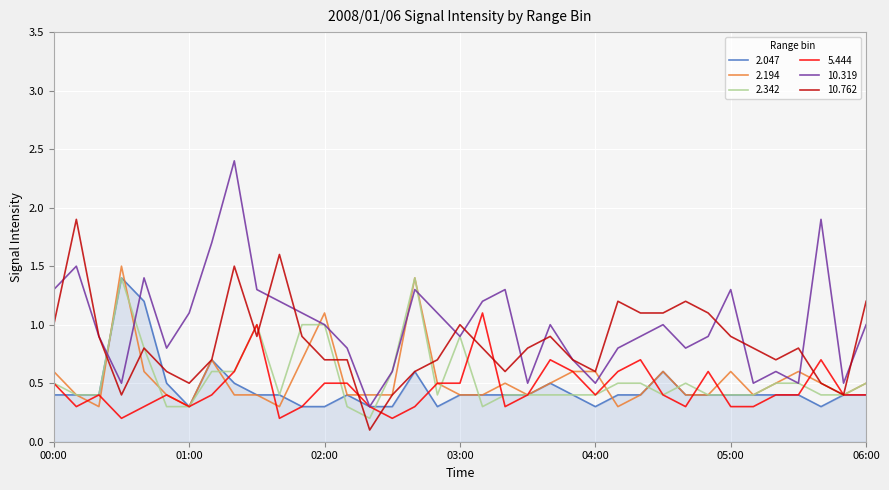

Which series has the largest range (max minus min)?

10.319